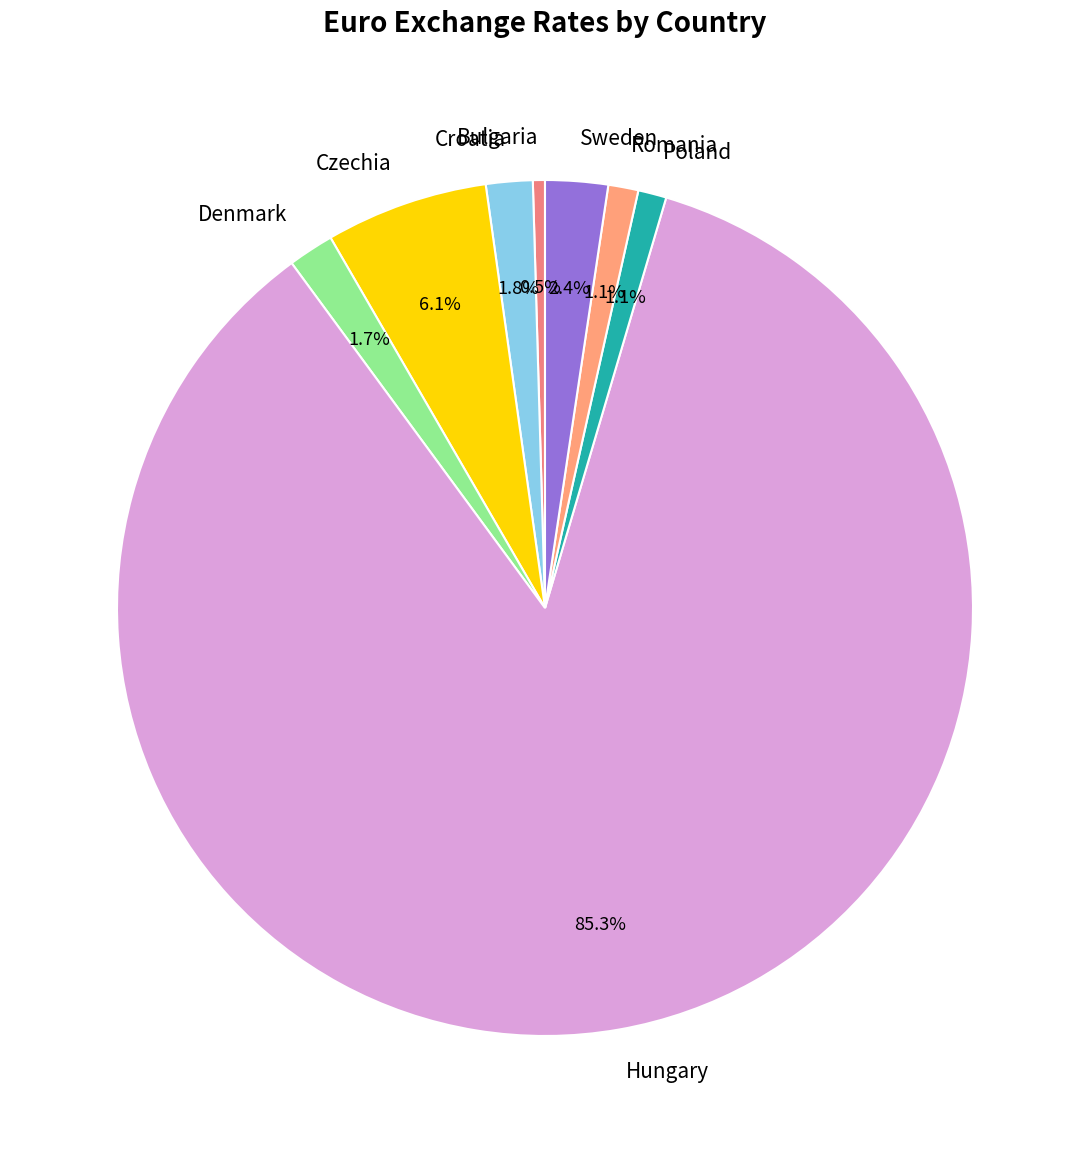

True or false: Czechia accounts for 1% of the total.

False